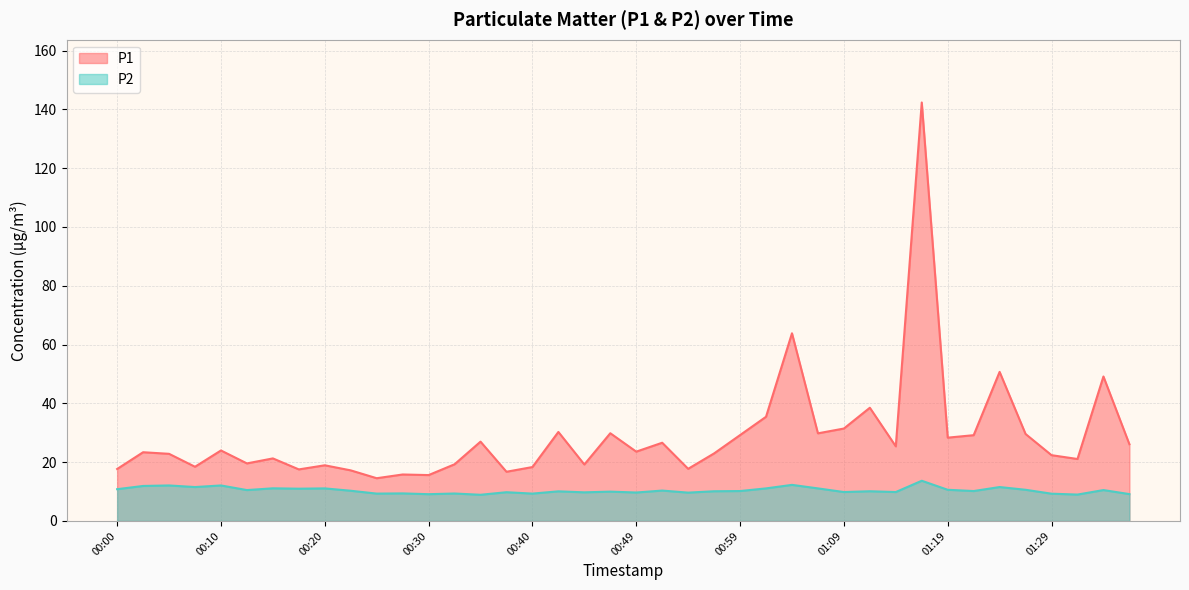

True or false: P2 and P1 intersect in this chart.

False